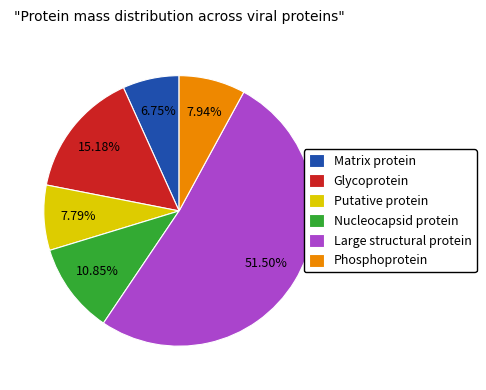

Count the number of slices in the pie.

6